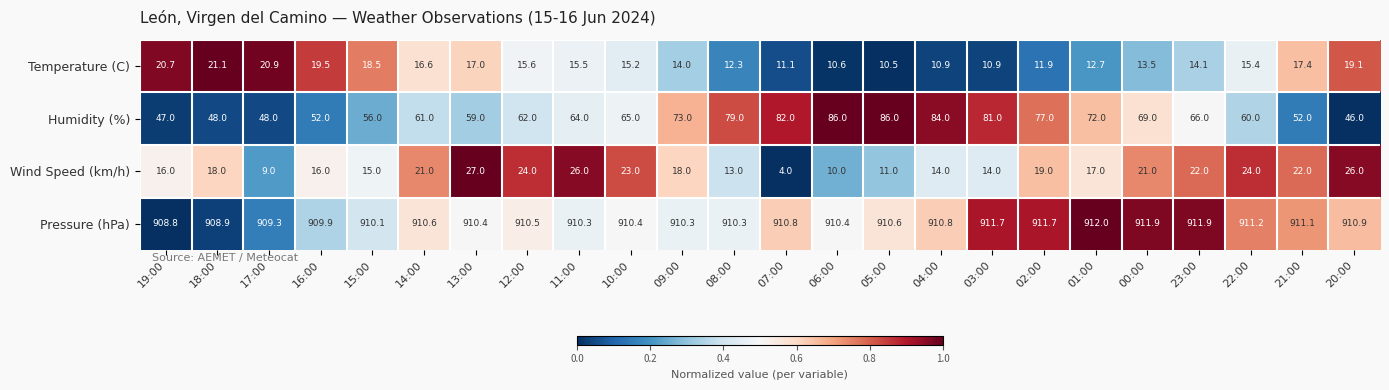

Is the value of Humidity (%) at 21:00 greater than the value of Wind Speed (km/h) at 06:00?

Yes